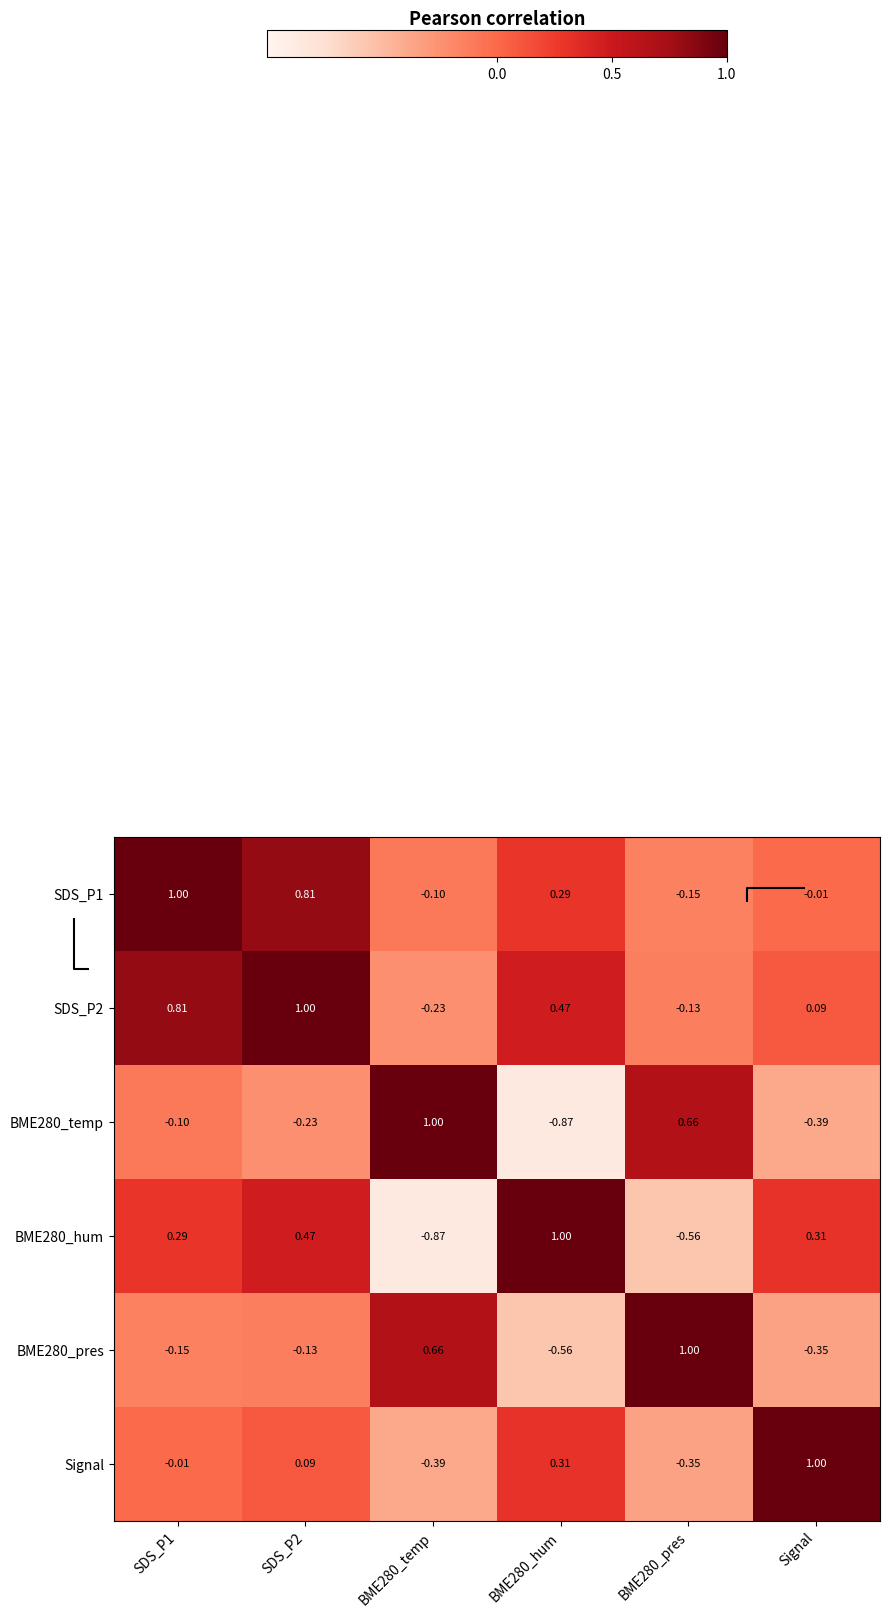

How many distinct data groups are displayed?

6